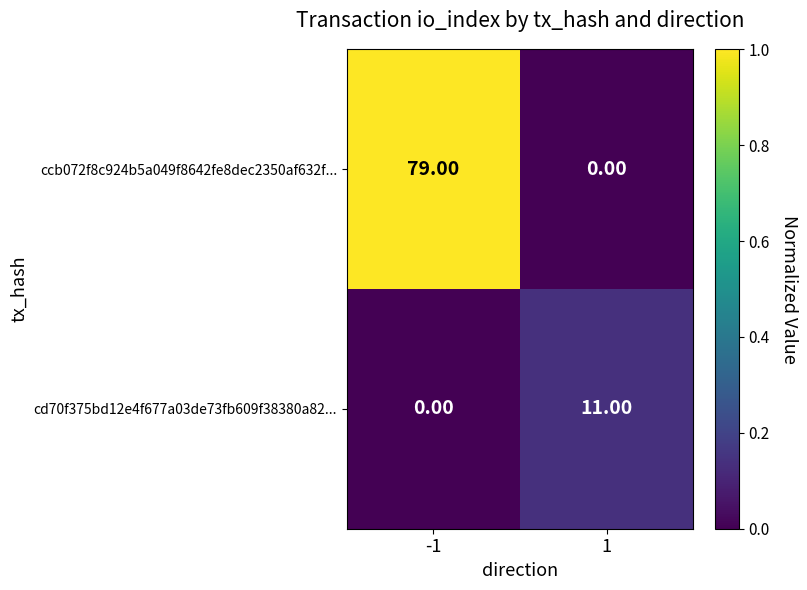

What is the difference between the cd70f375bd12e4f677a03de73fb609f38380a82... values at -1 and 1?

11